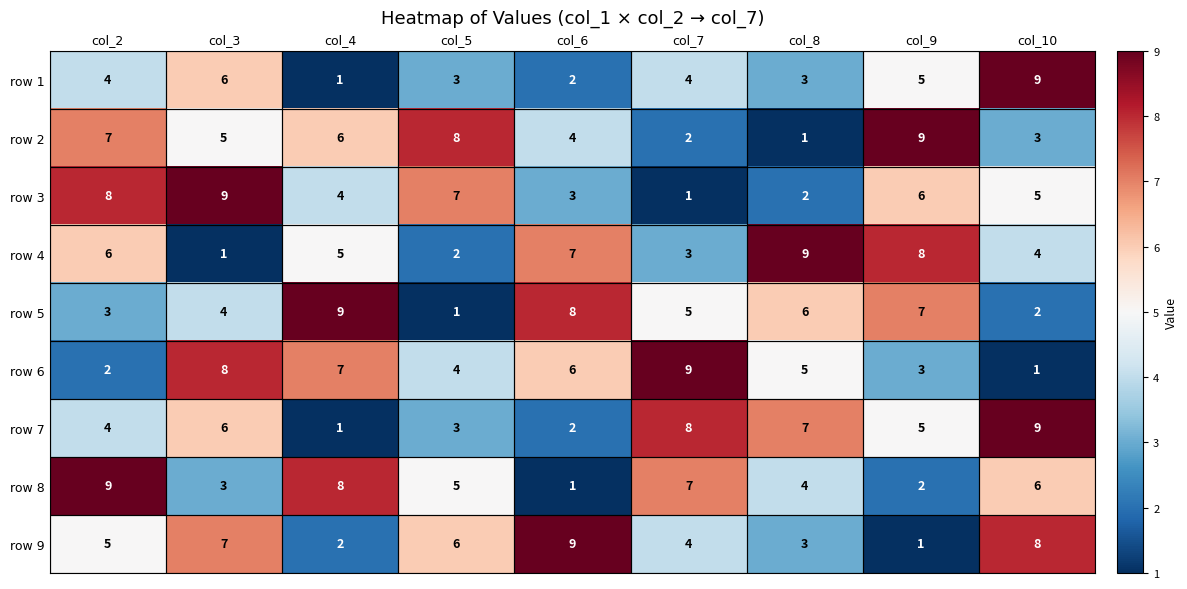

How many row 4 values are between 3 and 7?

5